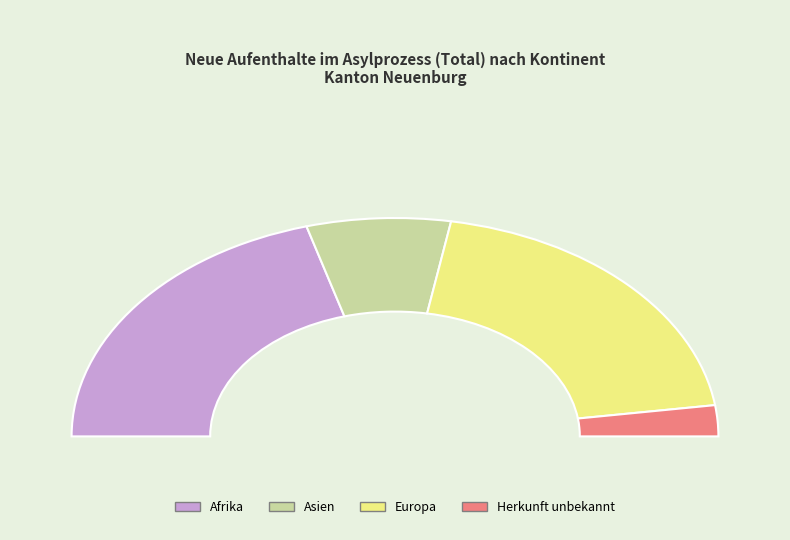

Rank the categories by value from highest to lowest.

Afrika, Europa, Asien, Herkunft unbekannt